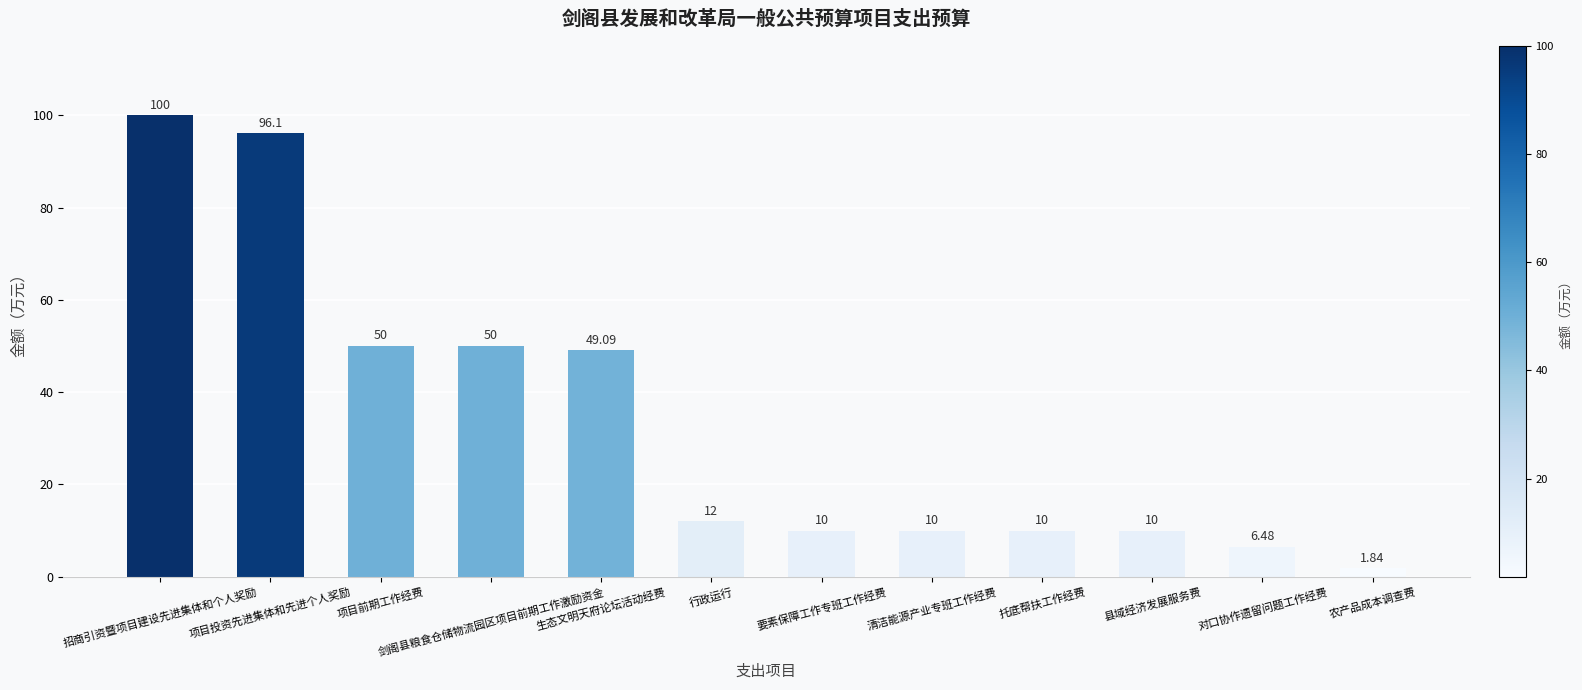

Where does the data first go above 12?

招商引资暨项目建设先进集体和个人奖励